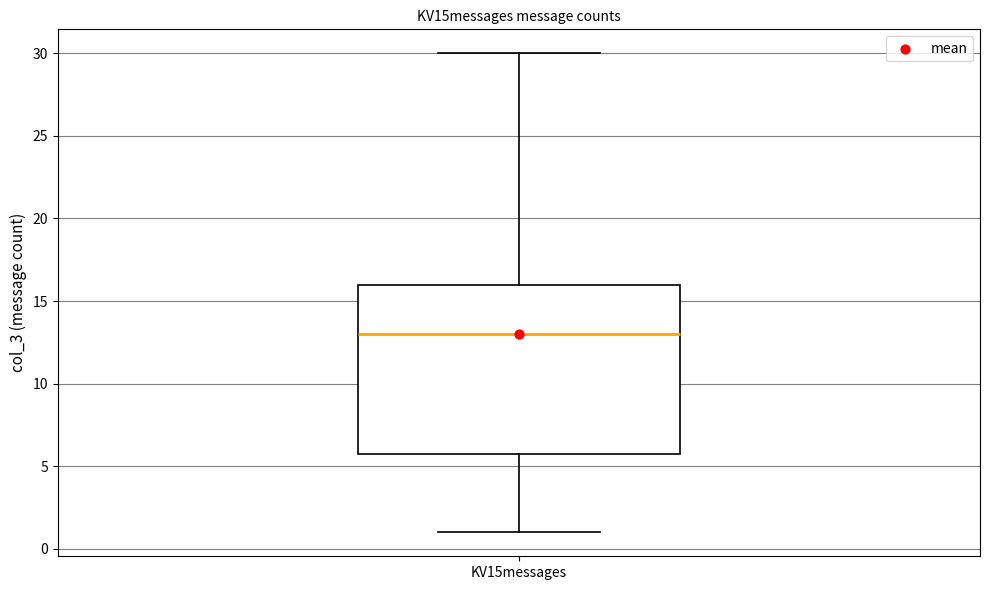

Read this box plot against the y-axis: the position of the median line, the range covered by the box, and the ends of both whiskers. The values are not printed on the chart, so give them approximately, as read against the axis.

median 13, box 6 to 16, whiskers 1 to 30